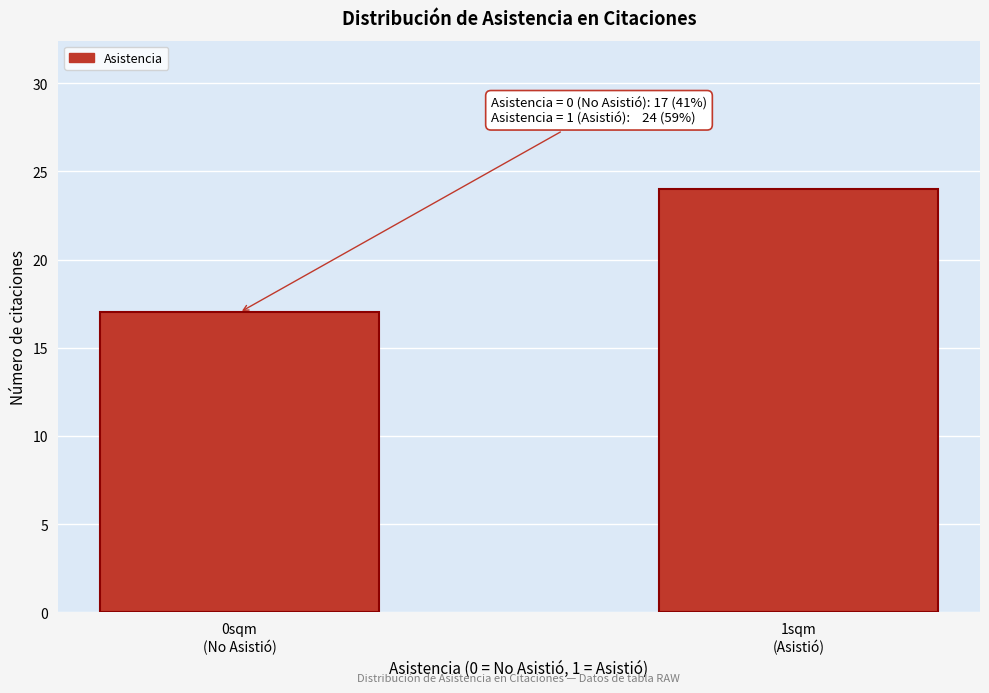

Reading left to right, what are all the values shown in this chart?

17	24